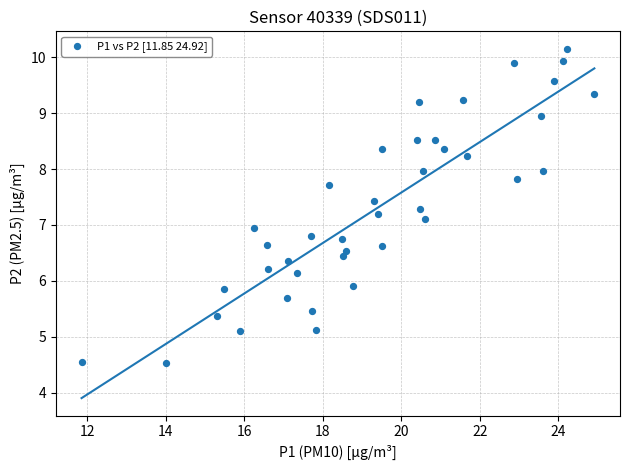

What is the range of Y values (max minus min)?

5.6